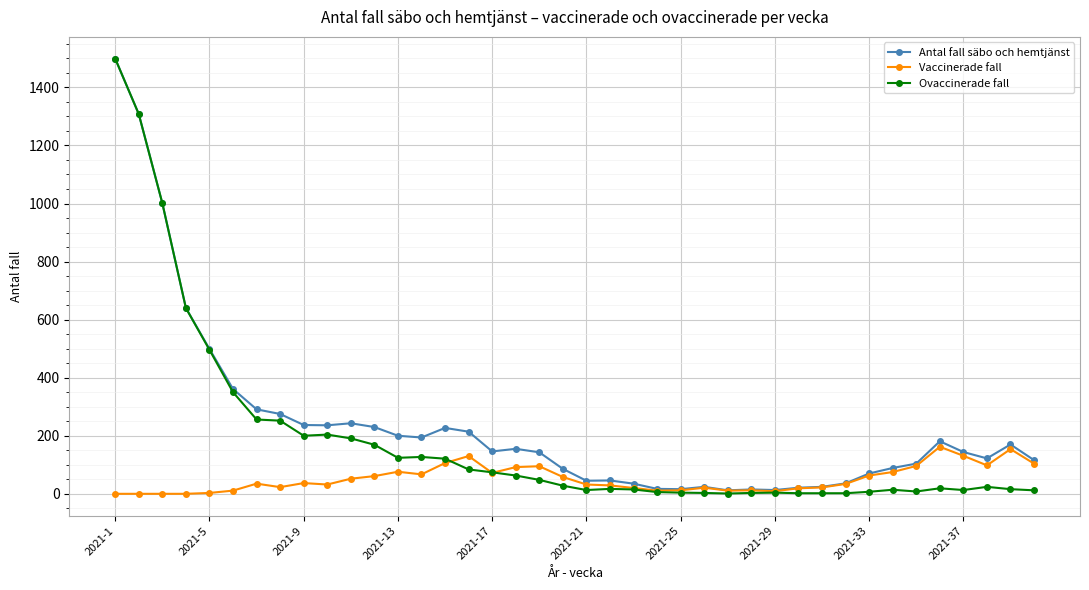

What is the maximum value for Antal fall säbo och hemtjänst?

1499